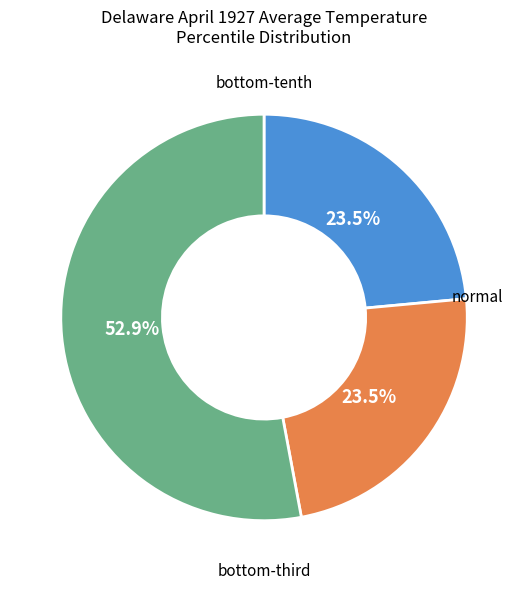

Is it true that normal is 24% of the pie?

True